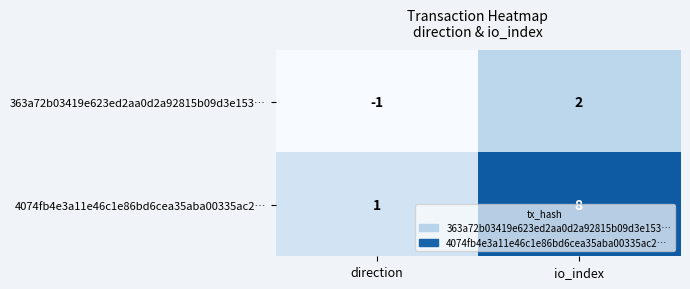

True or false: 4074fb4e3a11e46c1e86bd6cea35aba00335ac2… has a value of 8 at io_index.

True